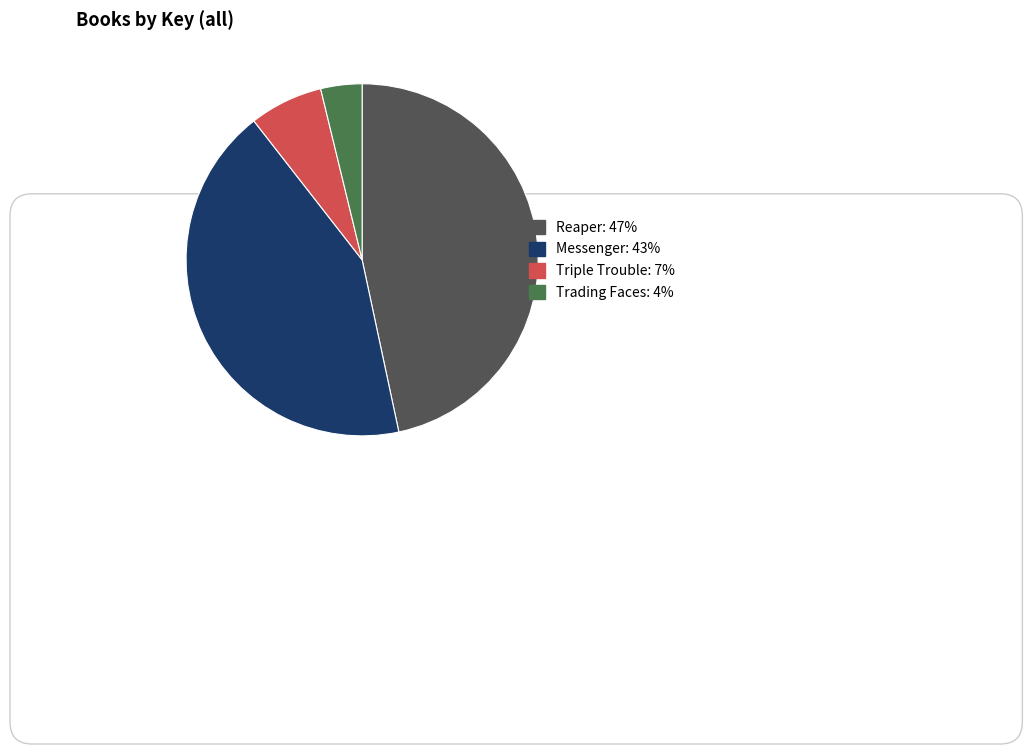

Is it true that Reaper is 37% of the pie?

False